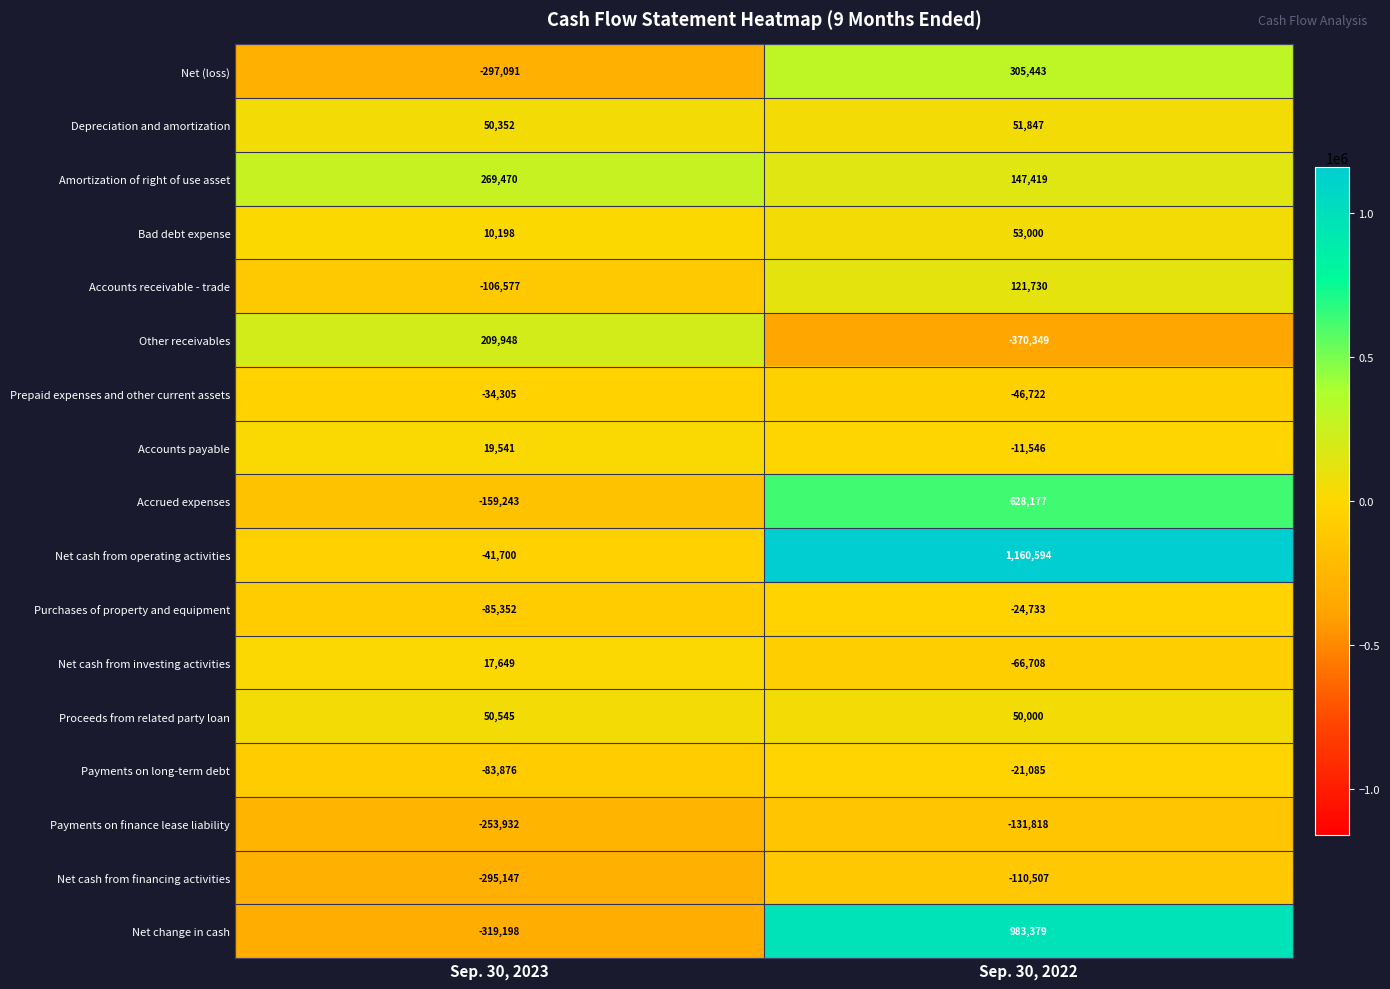

What is the spread (max minus min) of values at Sep. 30, 2022?

1530943